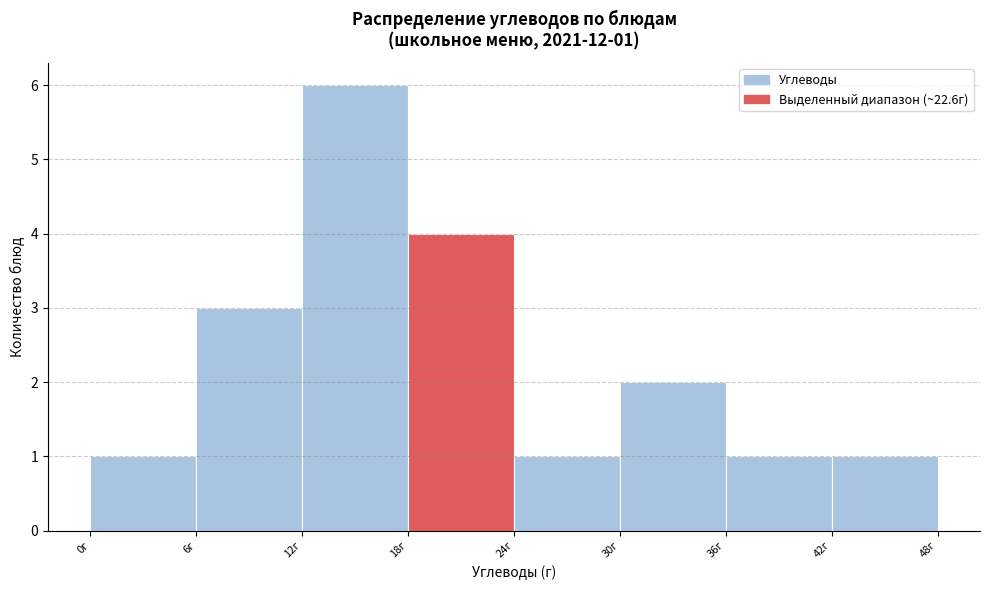

Which range on the x-axis has the tallest bar?

12 to 18